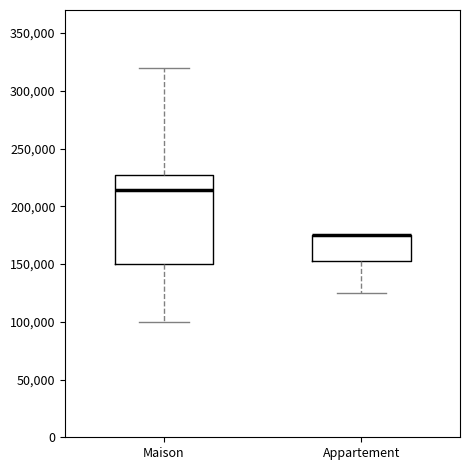

Reading left to right, transcribe this box plot: for each box, give where its median line is, the range the box spans, and where its two whiskers end, as read against the y-axis. The values are not printed on the chart, so give them approximately, as read against the axis.

Maison: median 215000, box 150000 to 230000, whiskers 100000 to 320000
Appartement: median 175000 (drawn on the box's upper edge), box 155000 to 175000, whiskers 125000 to 175000